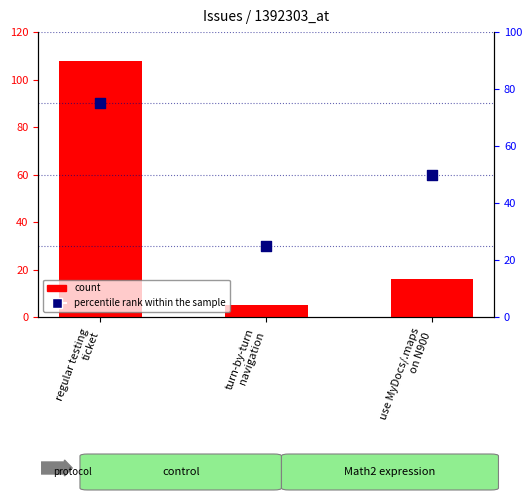

Which series reaches the maximum Y coordinate?

id (count)